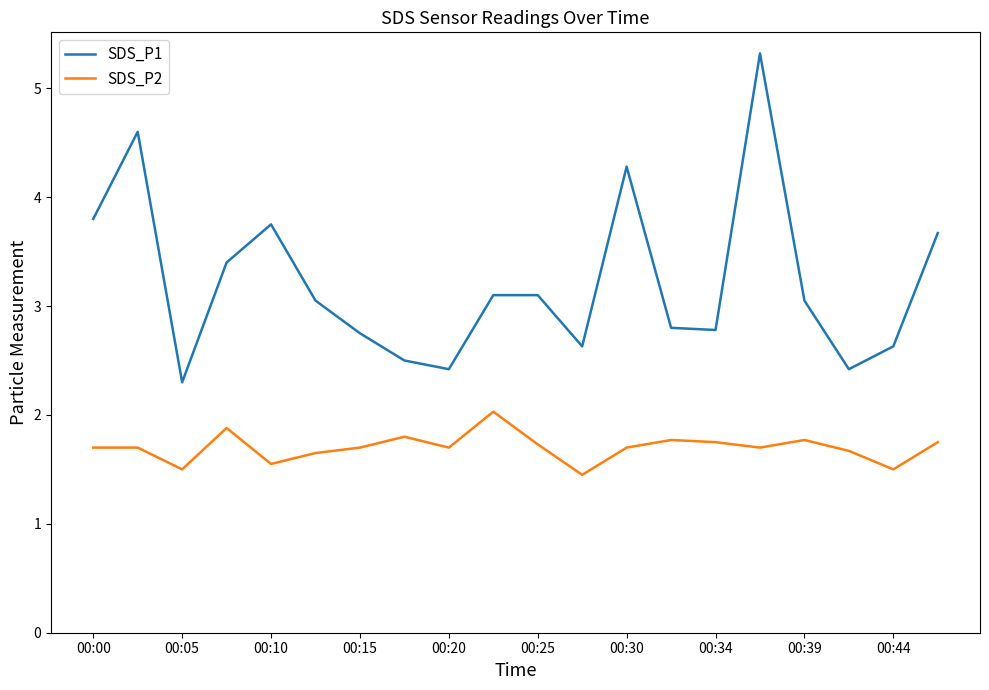

True or false: SDS_P2 and SDS_P1 intersect in this chart.

False